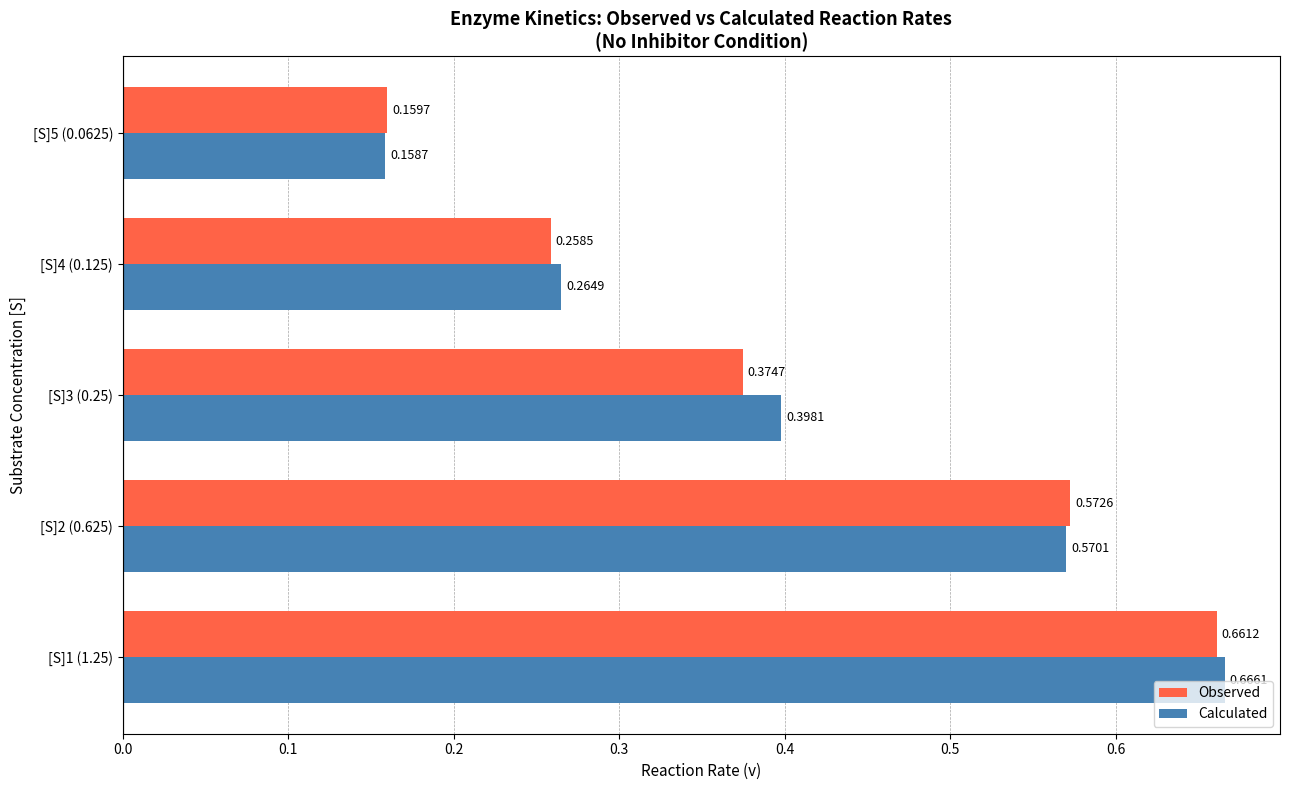

What is the difference between the maximum and minimum values in the Calculated series?

0.5